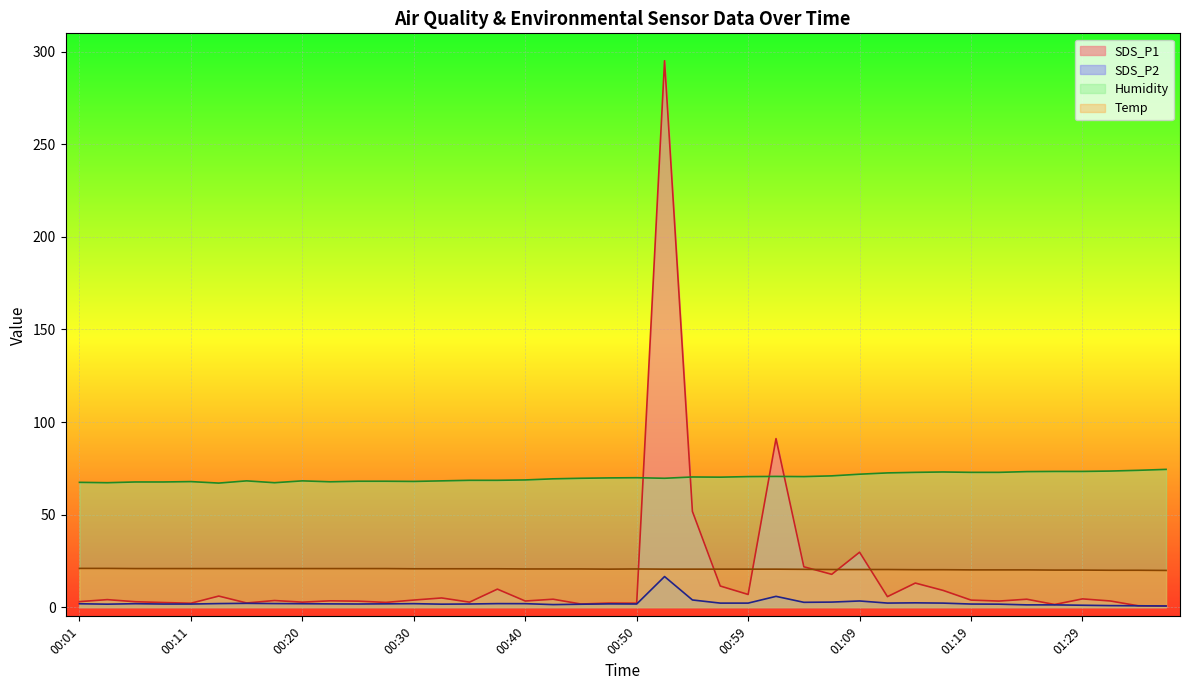

Rank the categories by SDS_P2 value from highest to lowest.

00:52, 01:02, 00:55, 01:09, 01:07, 01:04, 01:14, 01:12, 00:57, 00:59, 01:17, 00:15, 00:13, 00:18, 00:37, 00:30, 00:40, 00:06, 00:20, 00:01, 00:28, 00:23, 00:47, 00:25, 00:35, 00:50, 00:08, 00:11, 01:19, 00:03, 00:32, 01:22, 00:45, 00:42, 01:24, 01:27, 01:29, 01:32, 01:34, 01:36